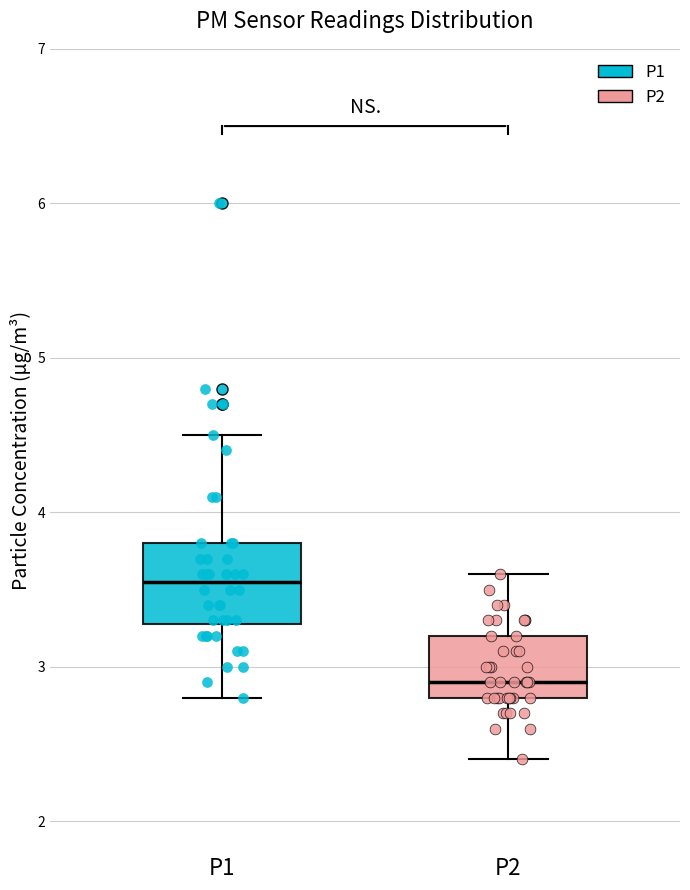

Reading left to right, transcribe this box plot: for each box, give where its median line is, the range the box spans, and where its two whiskers end, as read against the y-axis. The values are not printed on the chart, so give them approximately, as read against the axis.

P1: median 3.6, box 3.3 to 3.8, whiskers 2.8 to 4.5
P2: median 2.9, box 2.8 to 3.2, whiskers 2.4 to 3.6